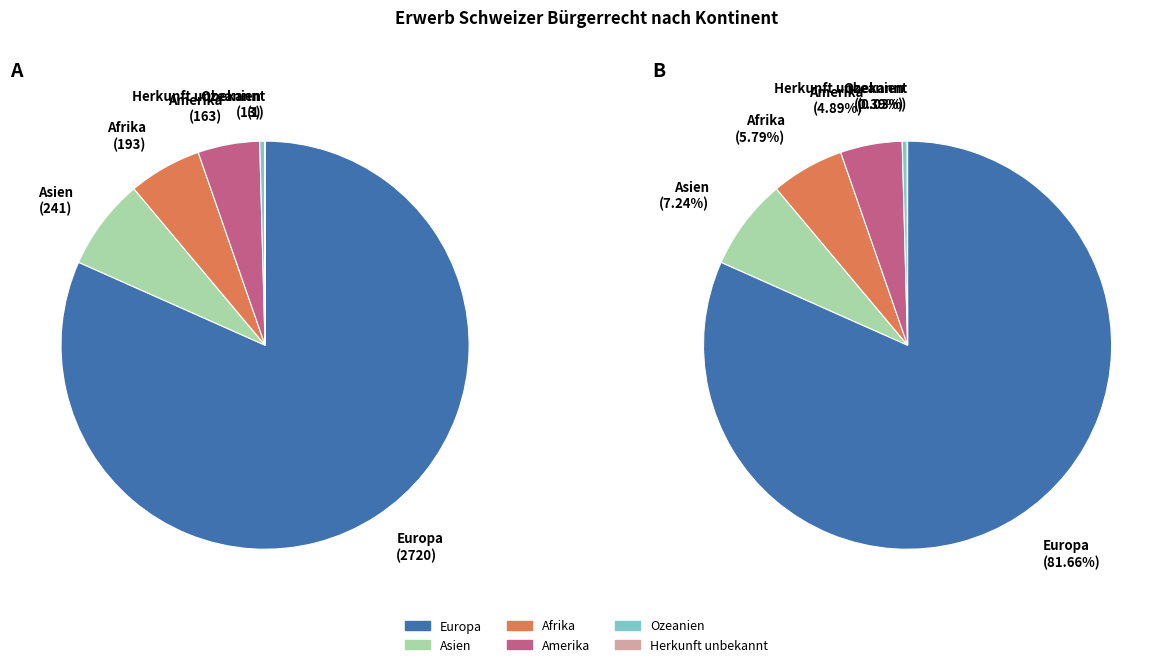

Which has a higher value, Europa or Afrika?

Europa